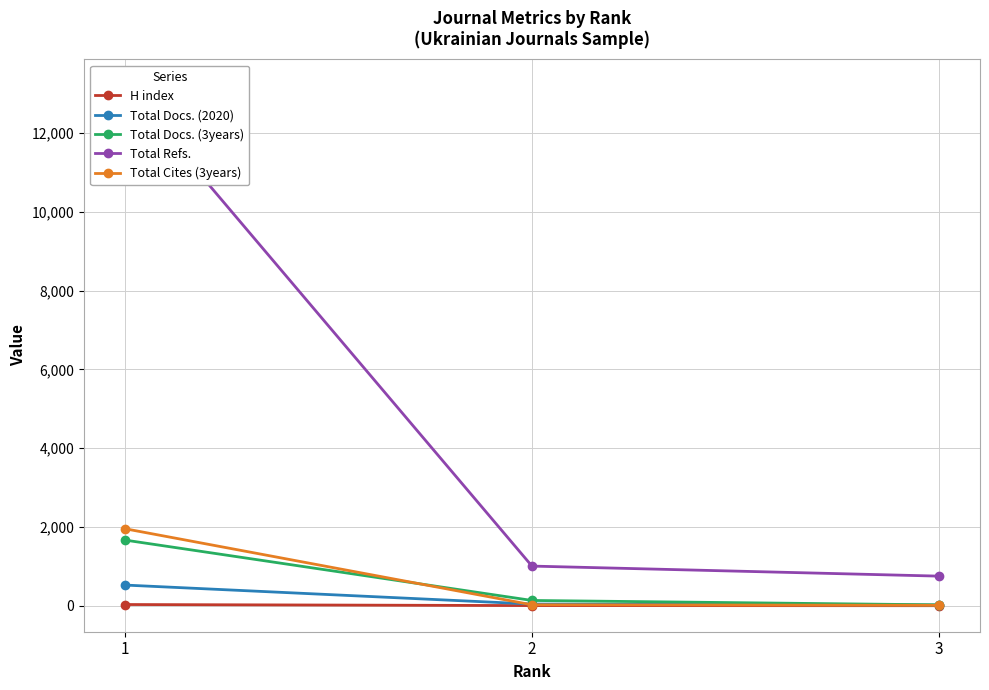

Reading right to left, what are all the values shown in this chart?

H index: 6	9	36
Total Docs. (2020): 23	48	530
Total Docs. (3years): 27	139	1672
Total Refs.: 756	1011	13206
Total Cites (3years): 16	29	1960